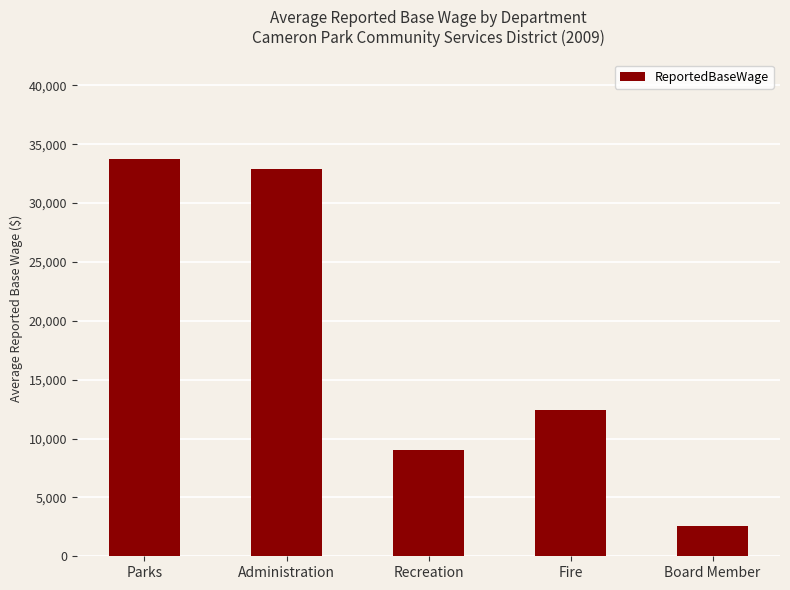

Are the bars grouped side by side (vs. stacked)?

No